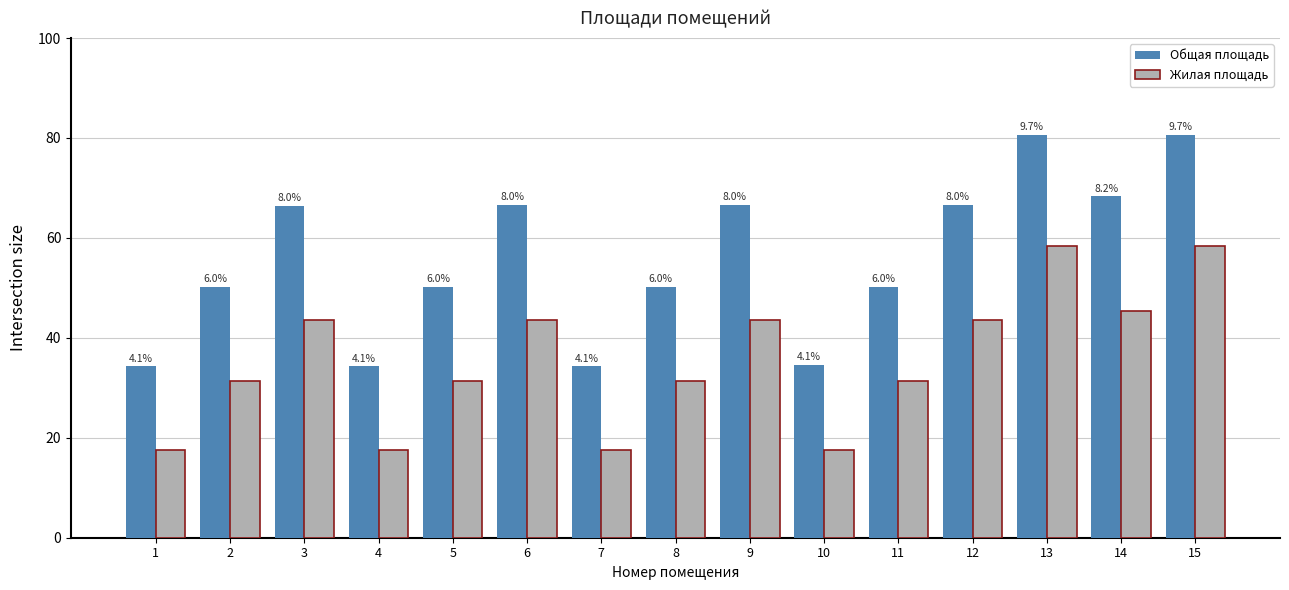

List the series in order of their peak value, highest first.

Общая площадь, Жилая площадь